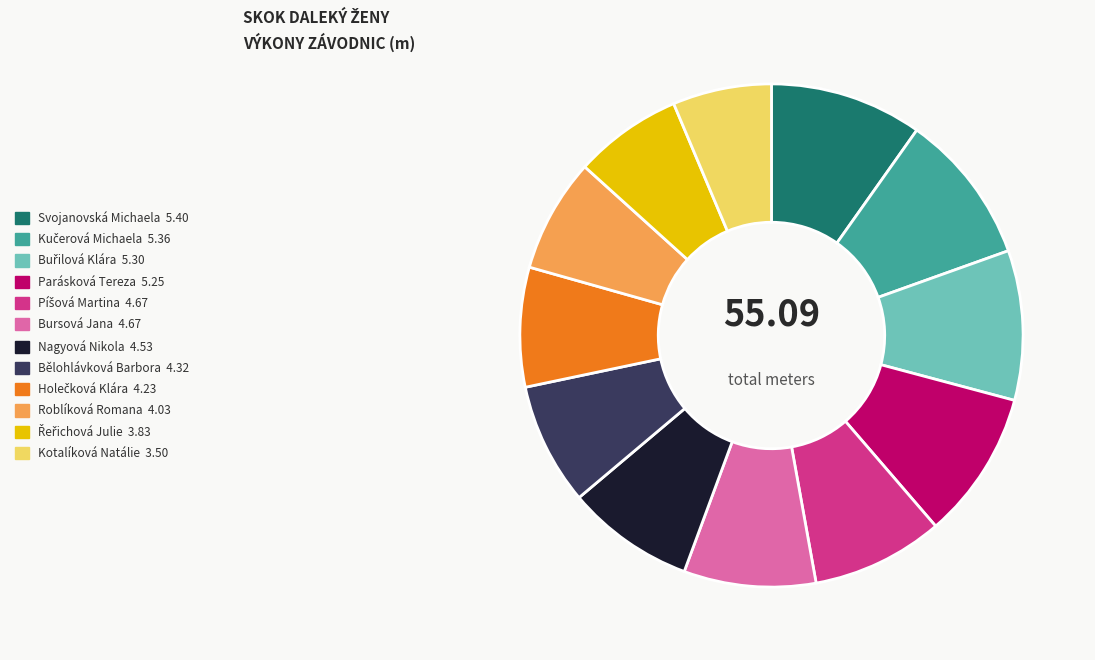

Which slice is the smallest?

Kotalíková Natálie